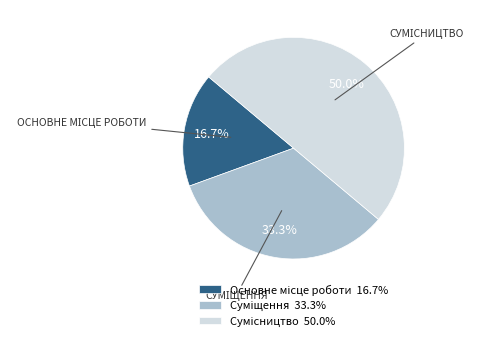

To the nearest percent, what percentage of the pie is Основне місце роботи?

17%